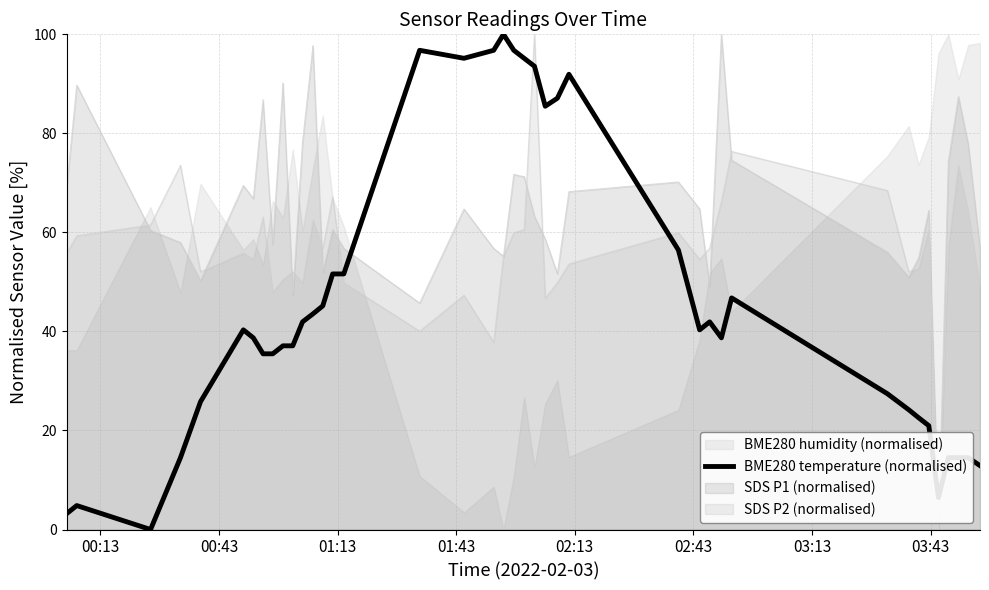

What is the maximum value for BME280 temperature (normalised)?

100.0